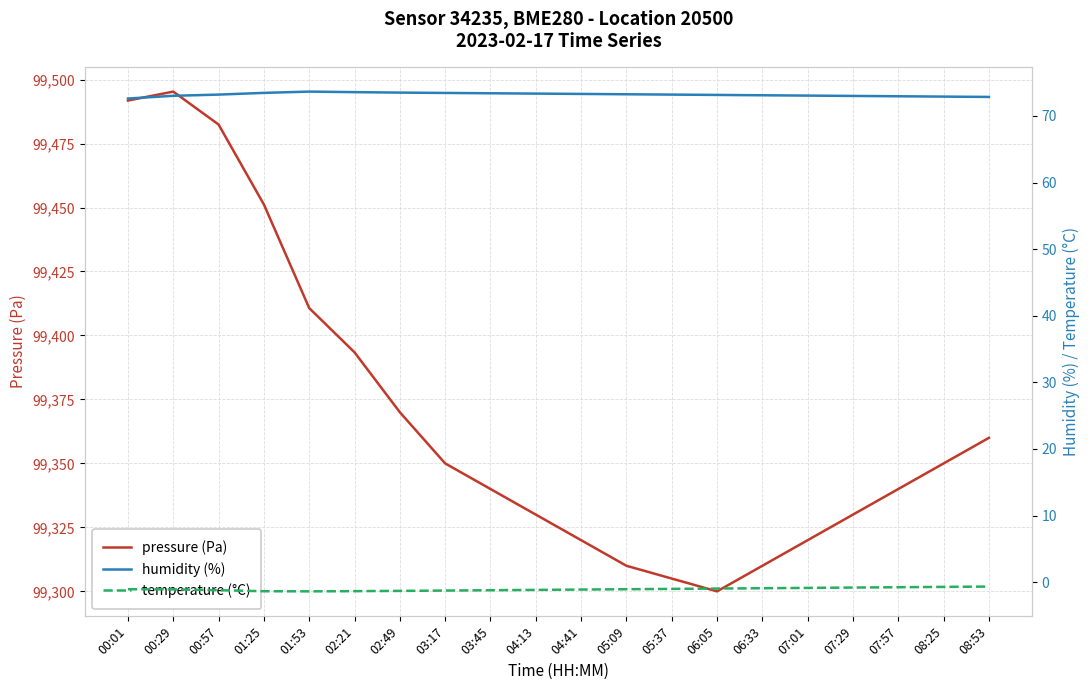

The humidity (%) series shows 73.3 at 04:13. True or false?

True